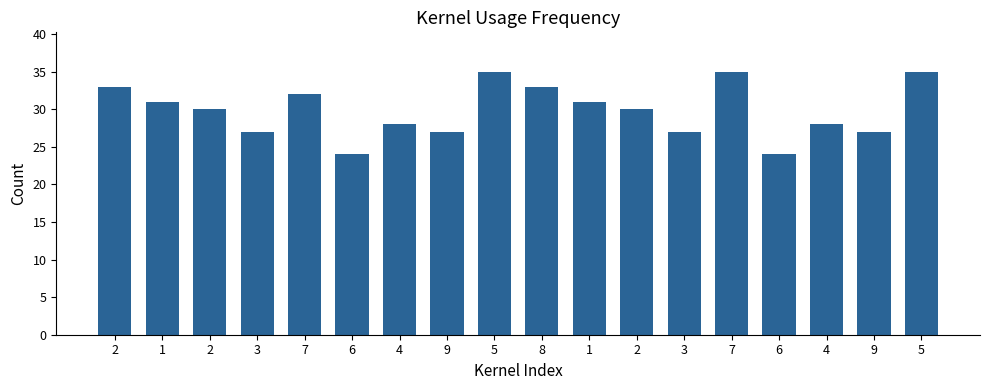

At which label does the data first exceed 30?

2